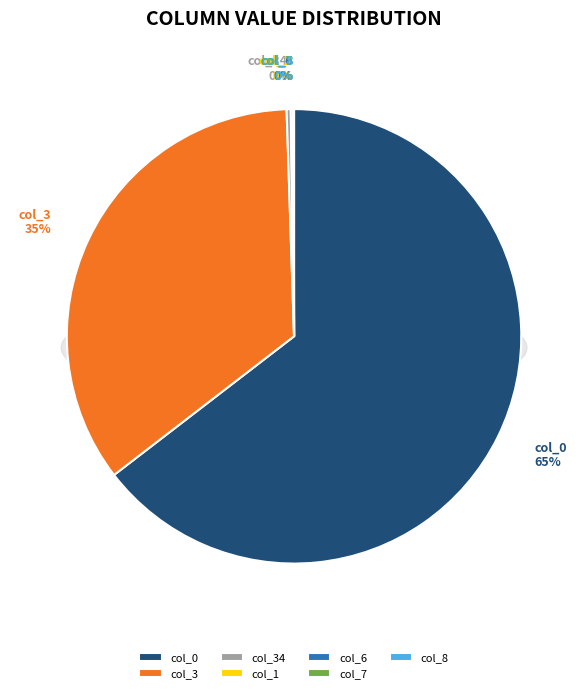

To the nearest percent, what is the combined percentage of col_3 and col_34?

35%